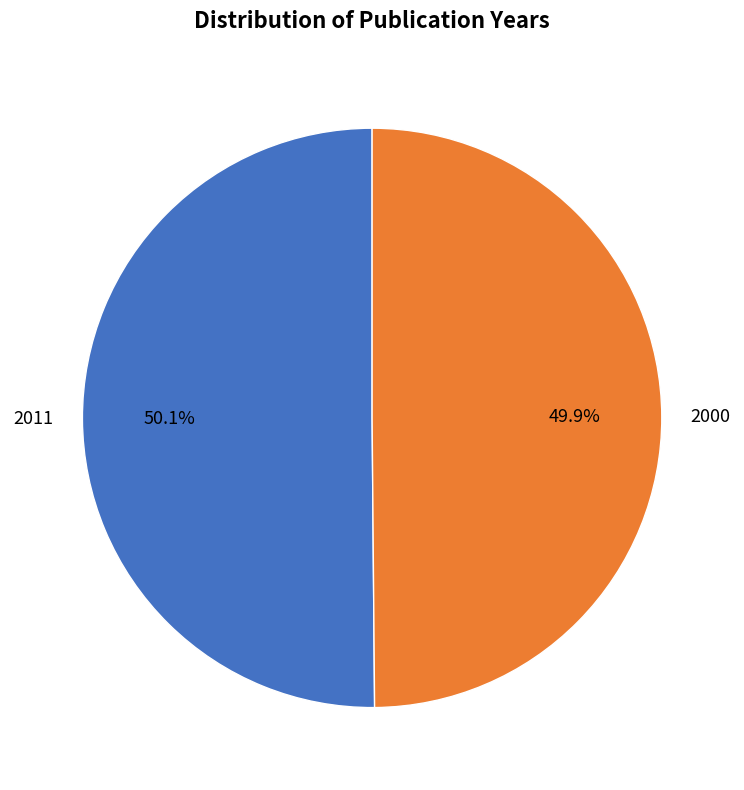

How many slices are in this pie chart?

2